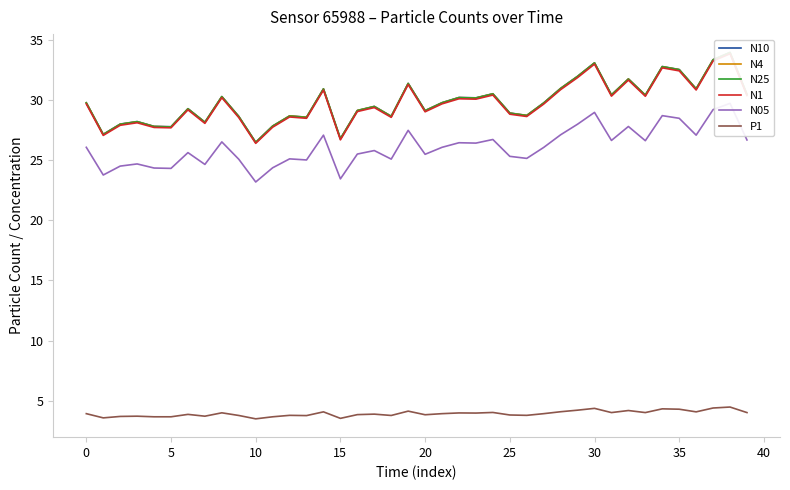

Is this an area chart (filled region under the line)?

No